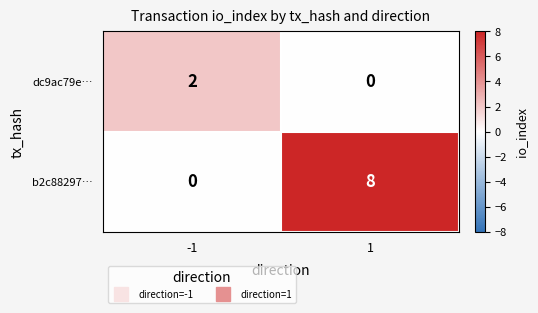

What is the difference between the highest and lowest values at -1?

2